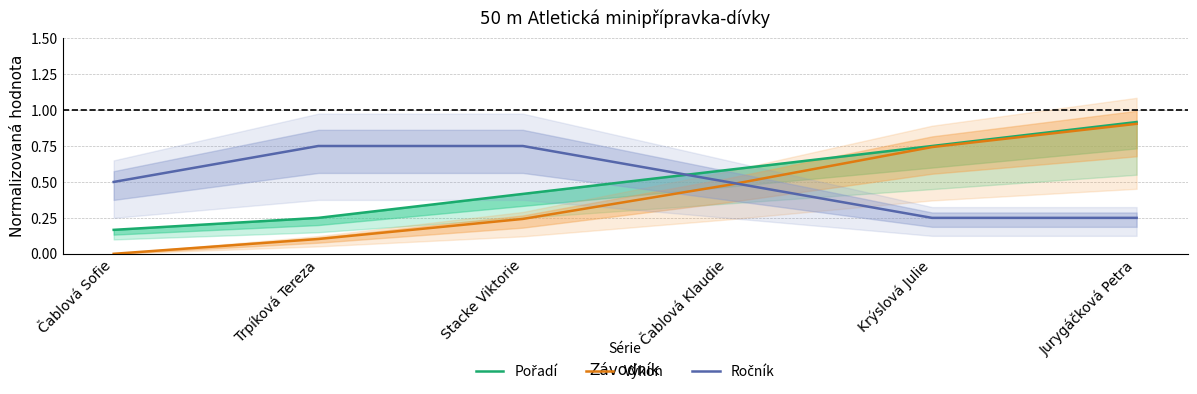

What is the average value of the Ročník series?

0.5